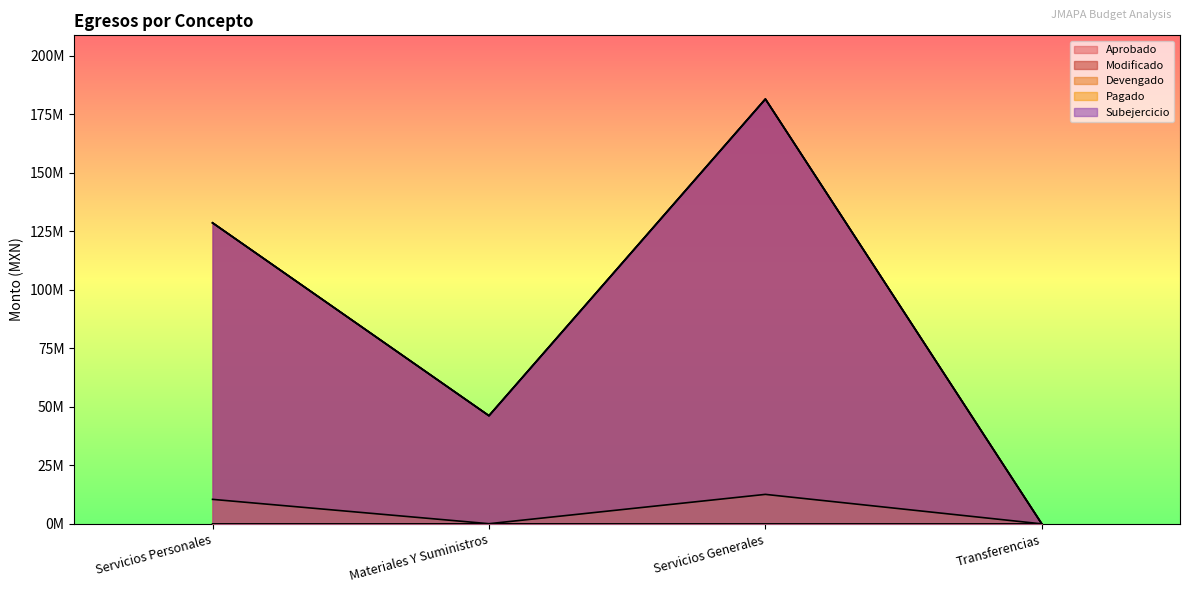

The value of Devengado at Servicios Personales is 0.0. True or false?

True